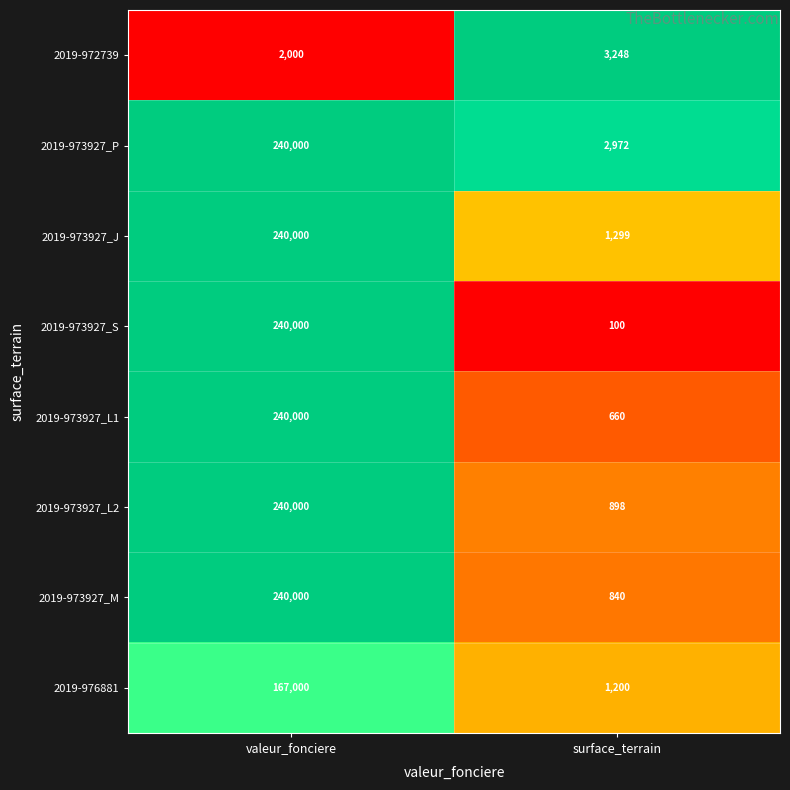

What is the total value across all series at surface_terrain?

11217